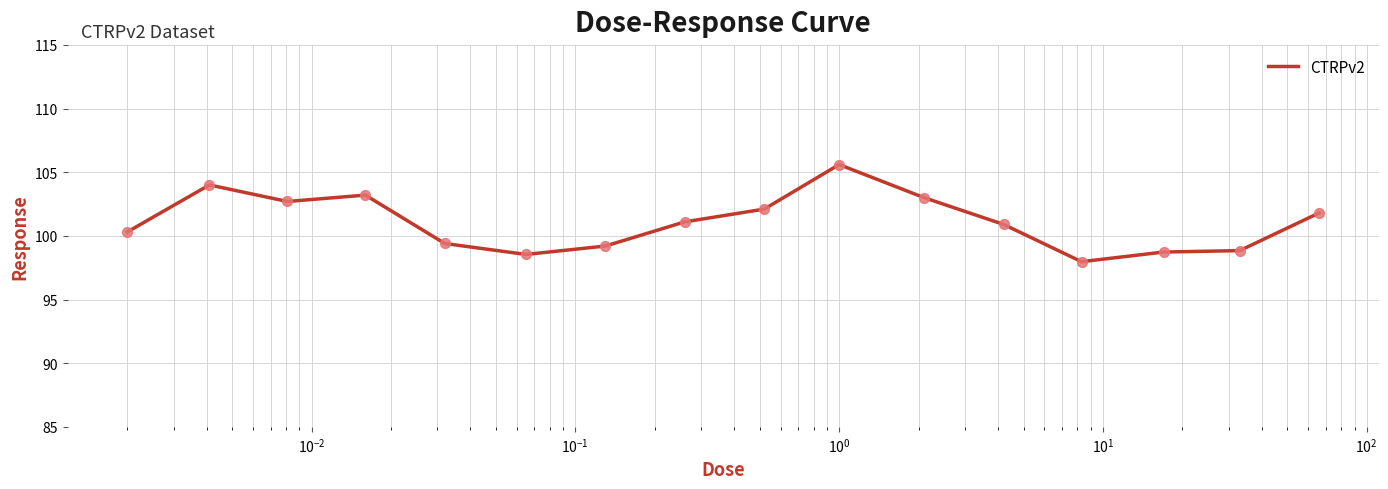

What is the maximum value shown in the chart?

105.6